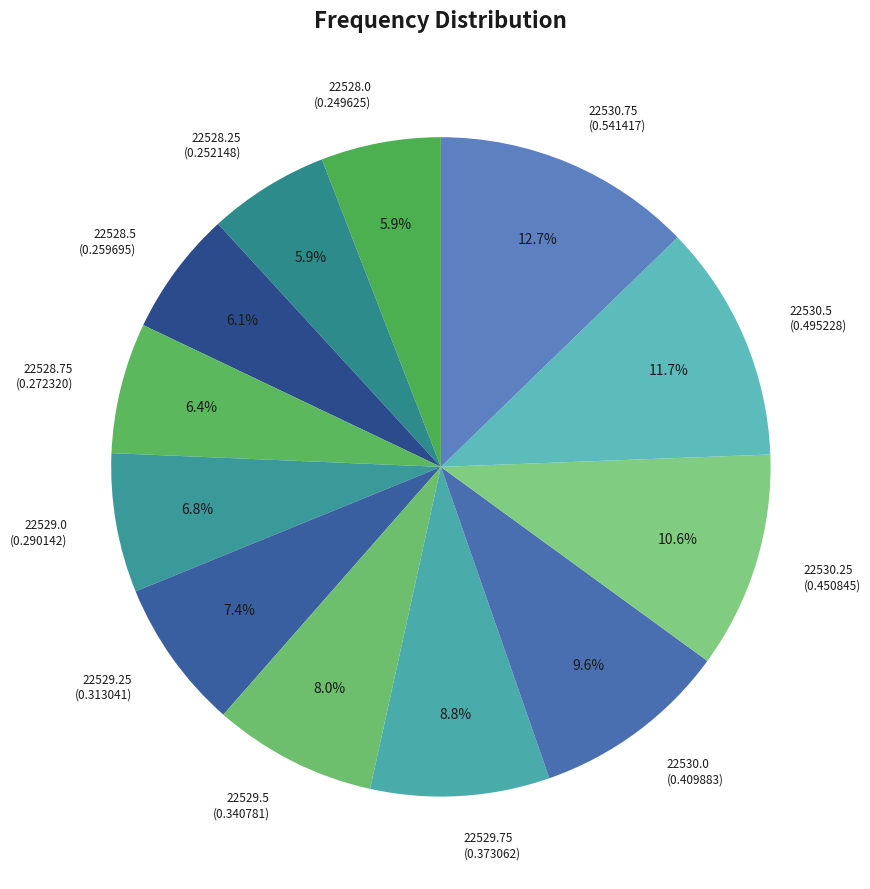

Rank the categories by value from highest to lowest.

22530.75, 22530.5, 22530.25, 22530.0, 22529.75, 22529.5, 22529.25, 22529.0, 22528.75, 22528.5, 22528.25, 22528.0